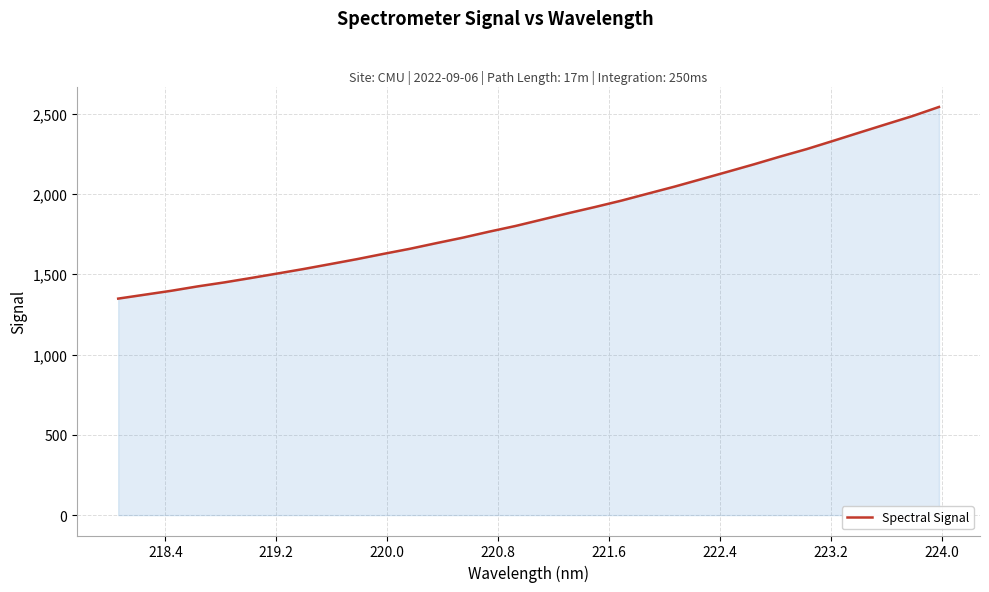

What is the minimum value shown in the chart?

1348.3